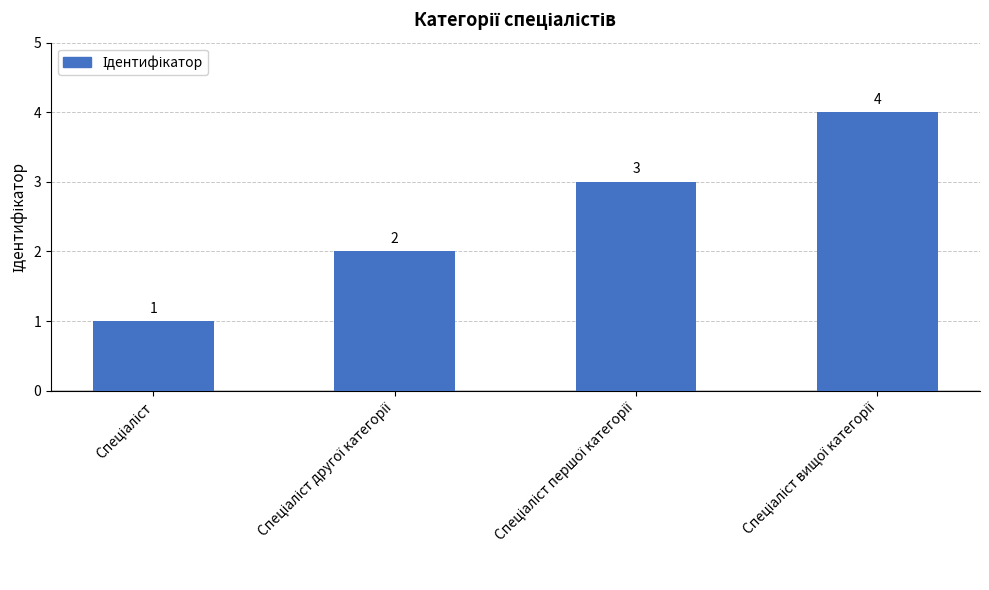

What is the greatest value displayed?

4